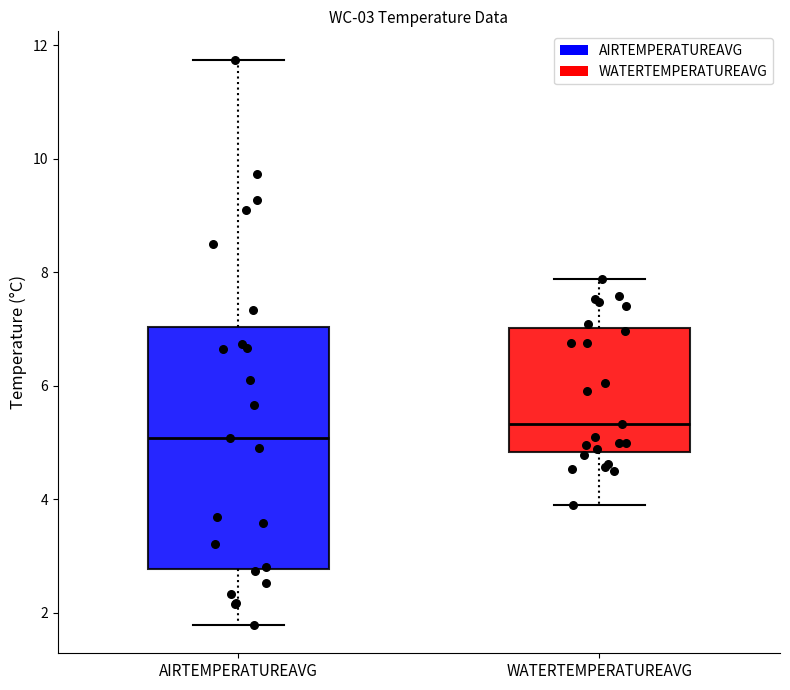

Which box is the tallest, from its lower edge to its upper edge?

AIRTEMPERATUREAVG